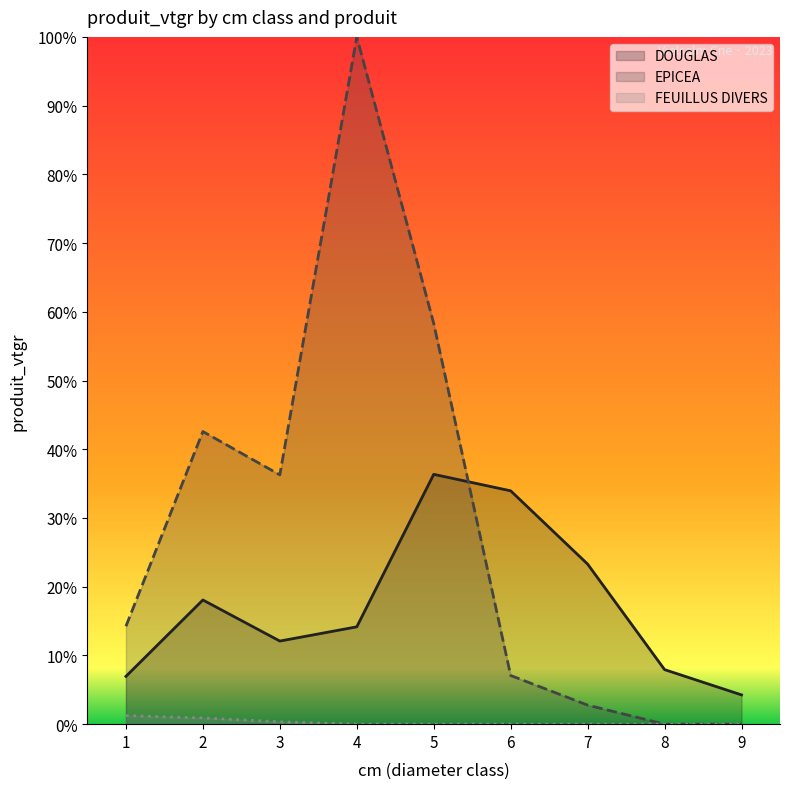

How many times do DOUGLAS and EPICEA cross each other?

1